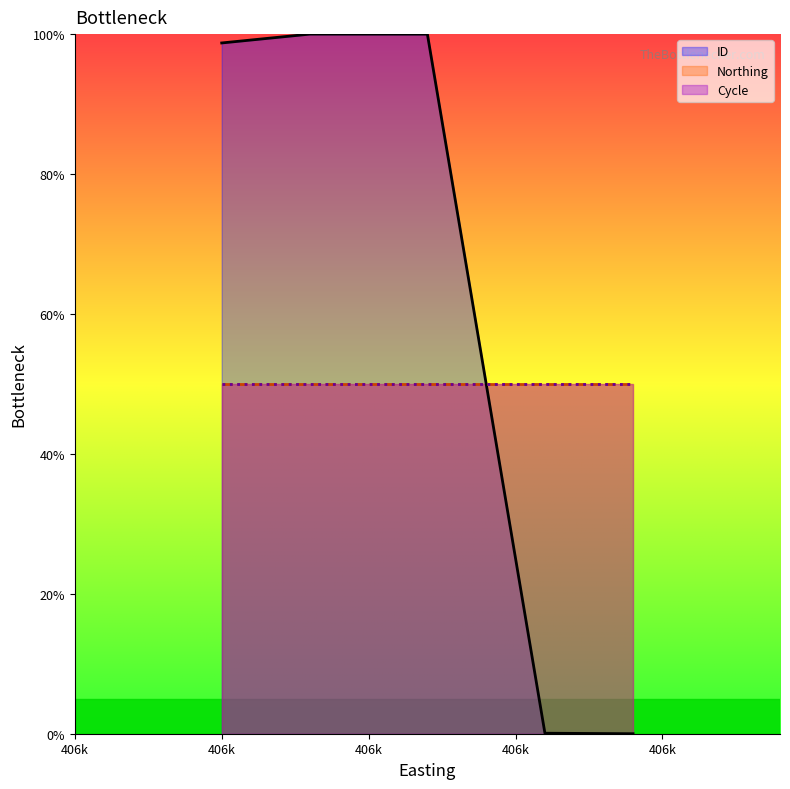

True or false: ID has a value of 100.0 at 406k.

True